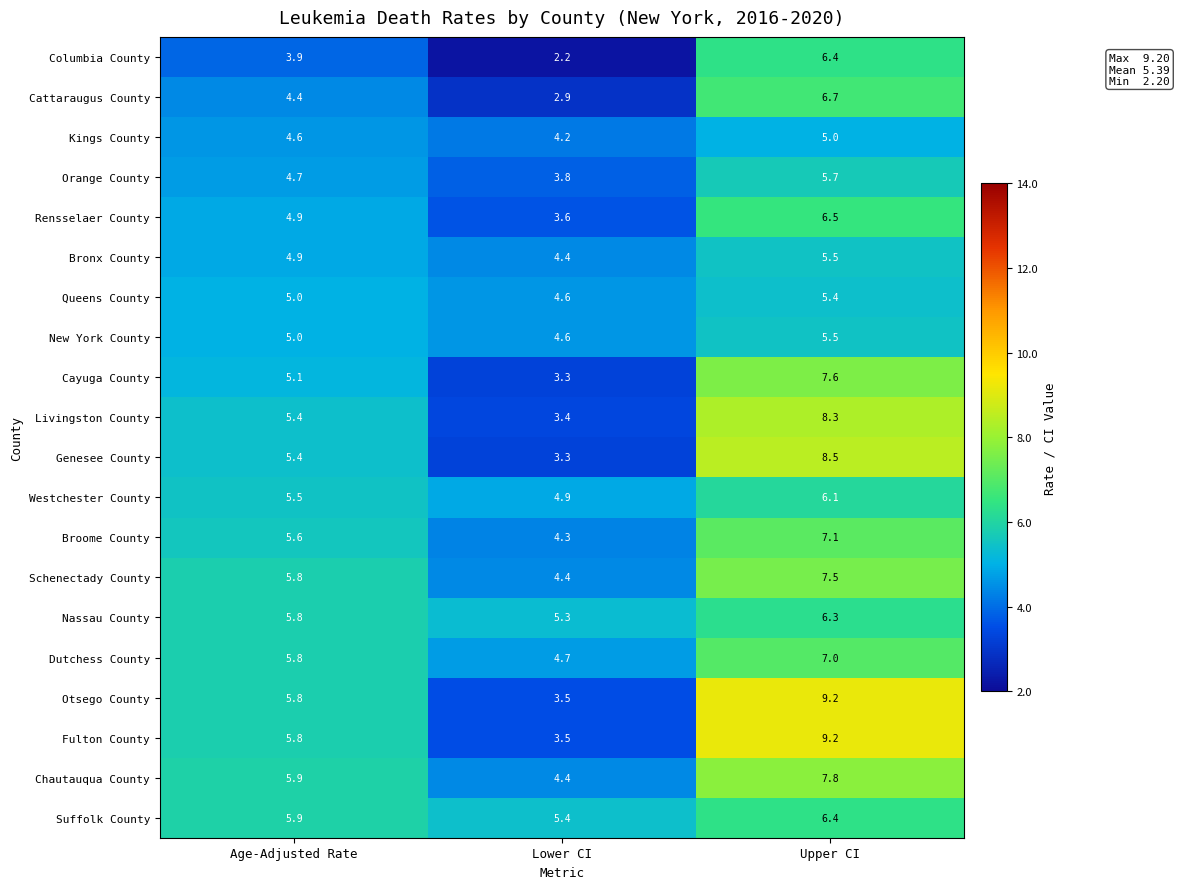

Read the Cattaraugus County value at Lower CI.

2.9